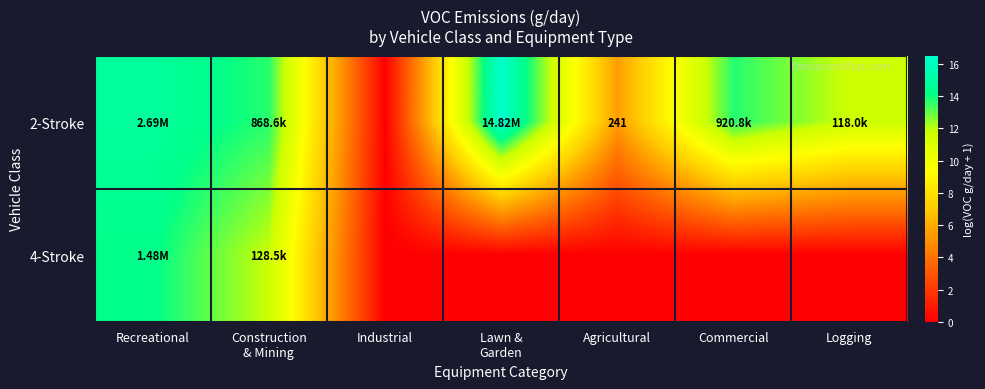

What value does the 4-Stroke series have at Recreational?

14.2